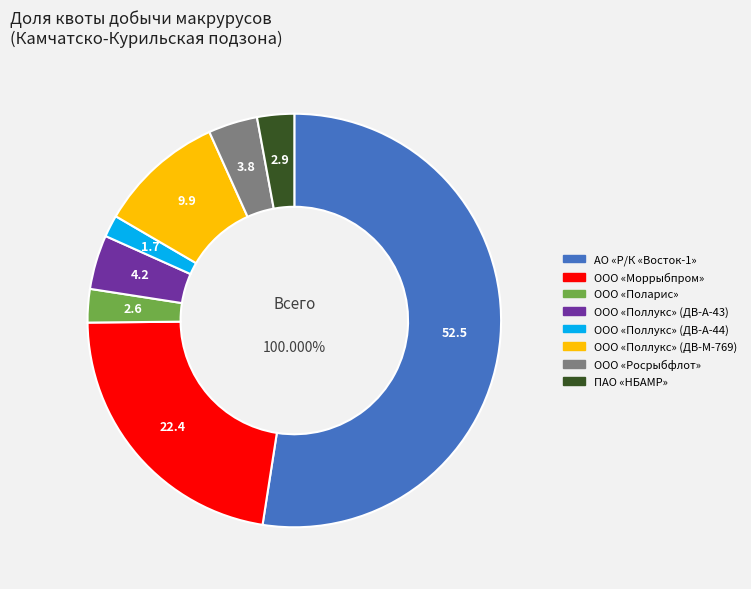

To the nearest percent, what is the difference between the largest and smallest slice percentages?

51%